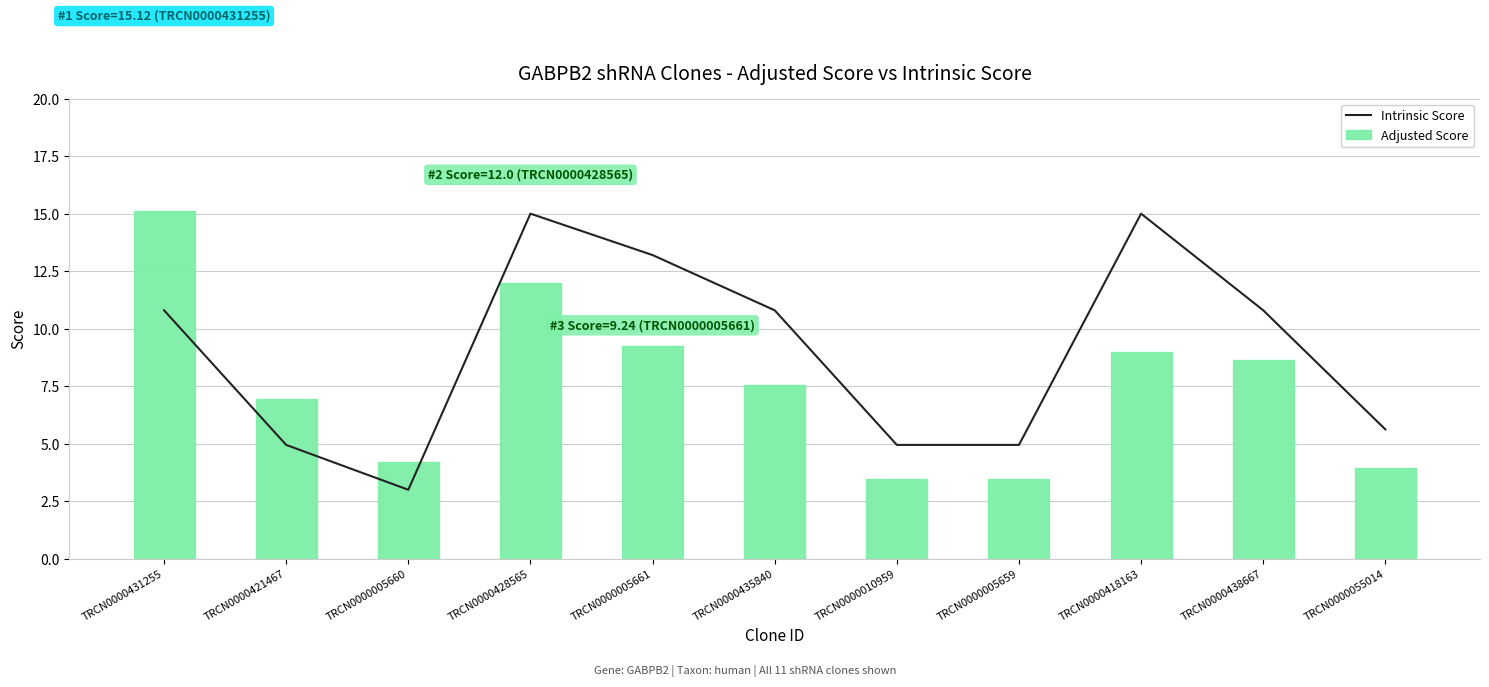

Which series has the largest total across all categories?

Intrinsic Score